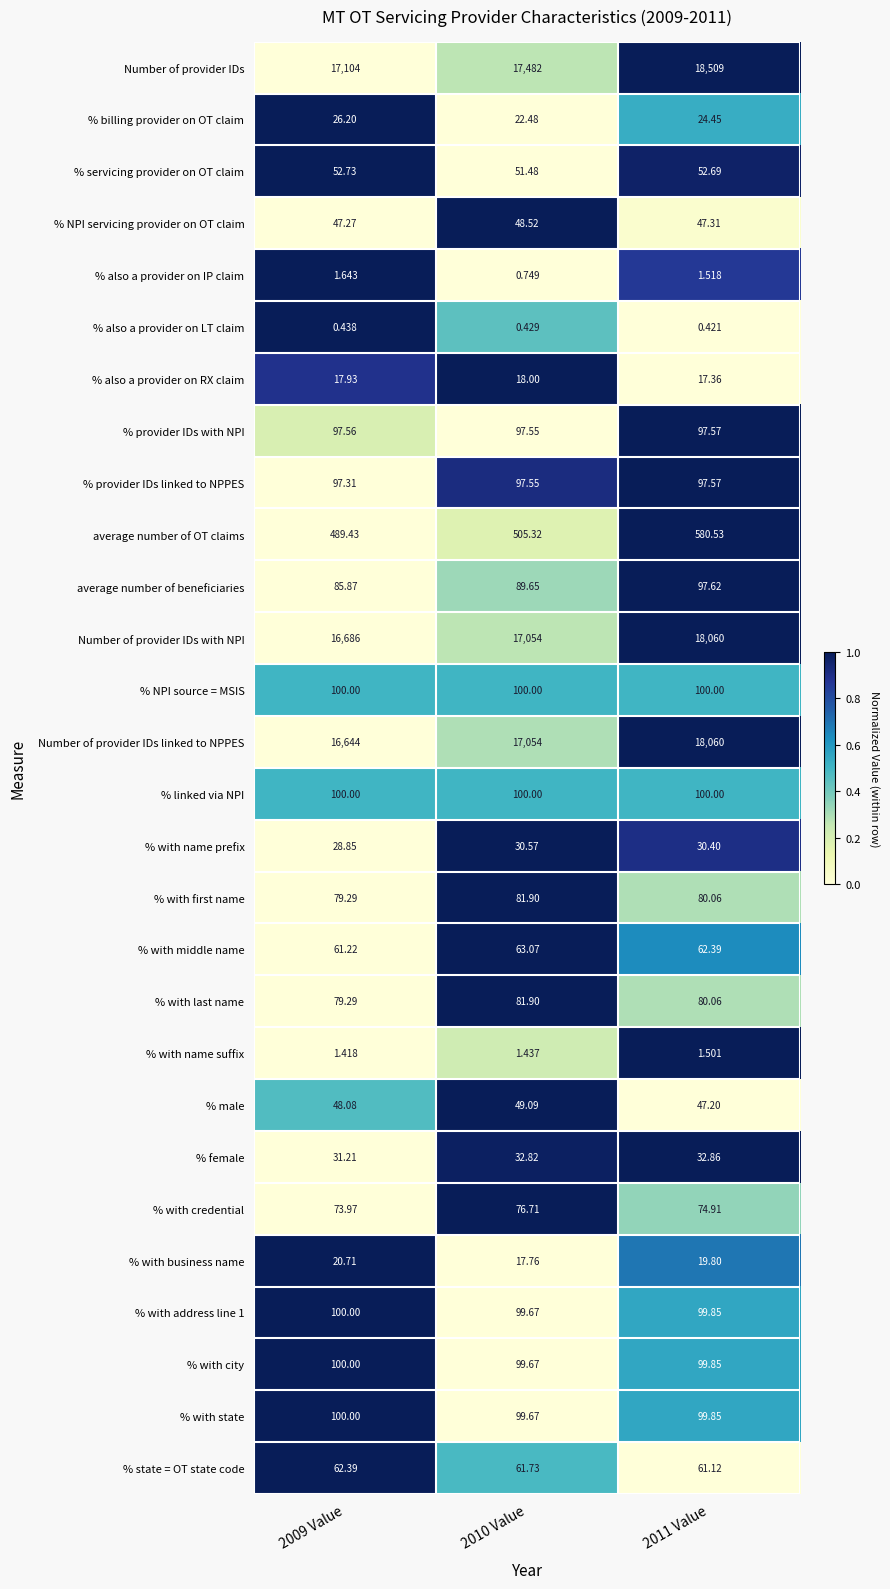

Between 2010 Value and 2011 Value, which series saw the biggest shift?

Number of provider IDs